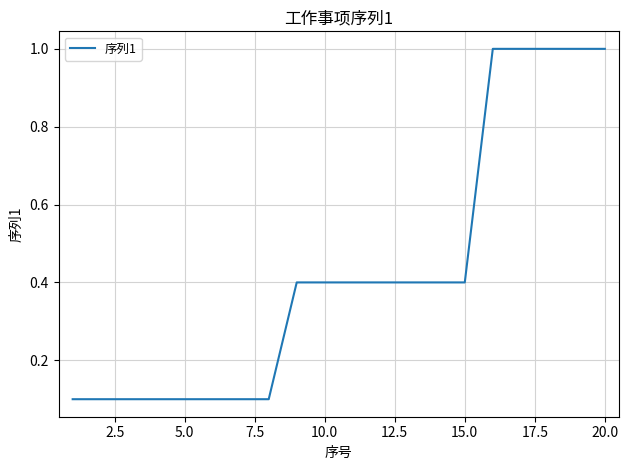

What is the difference between the maximum and minimum values?

0.9